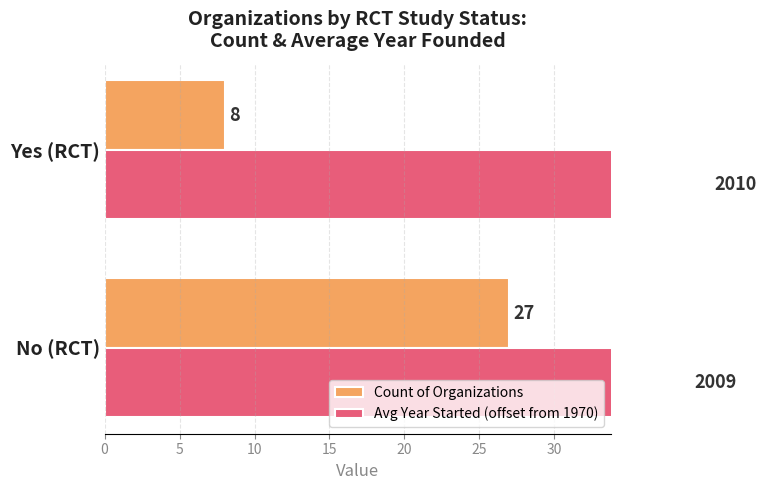

What are all the series names shown in the legend?

Count of Organizations, Avg Year Started (offset from 1970)